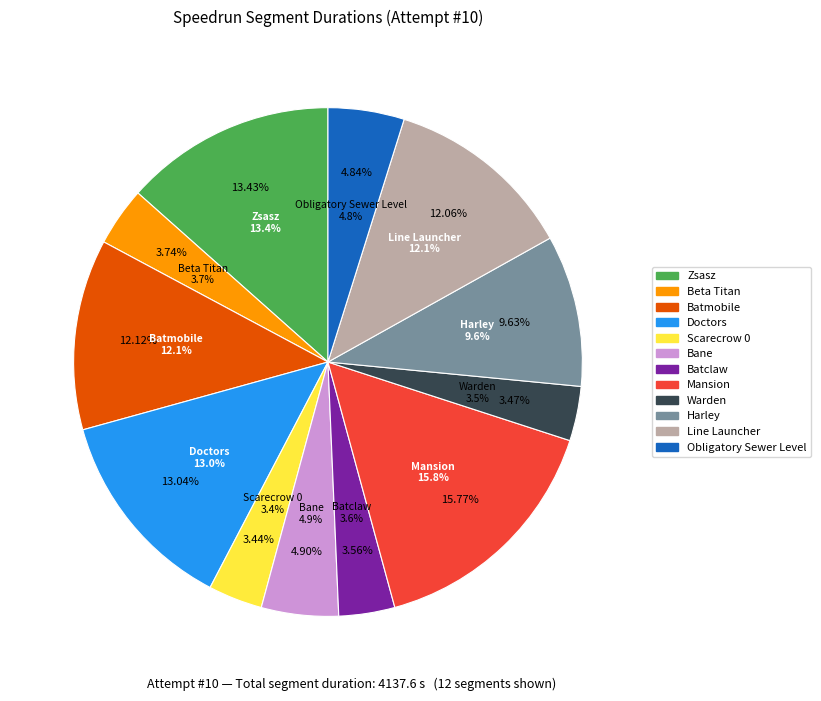

What percentage is NOT represented by Mansion?

84.2%